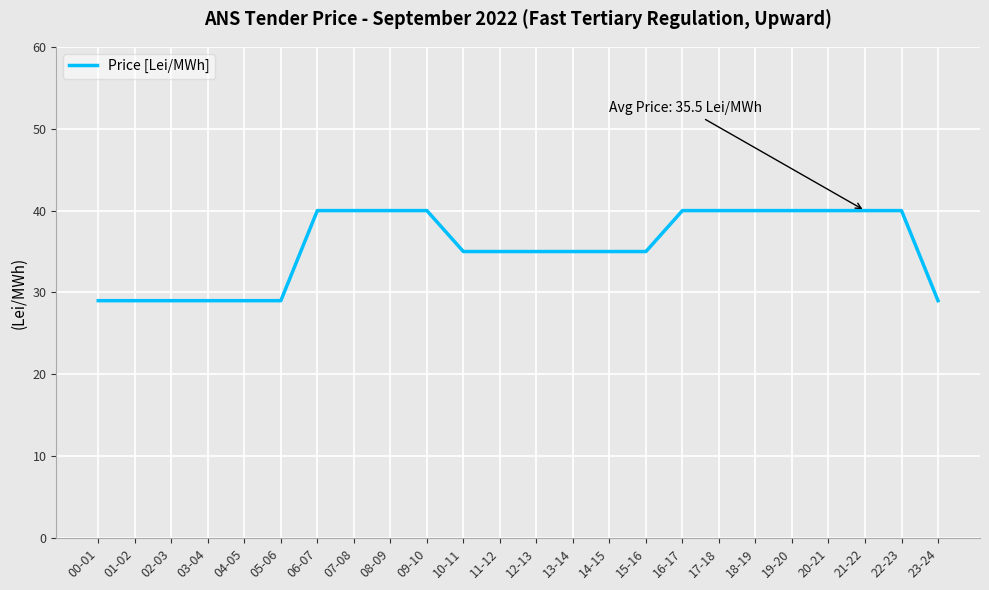

What position from the left is 16-17?

17